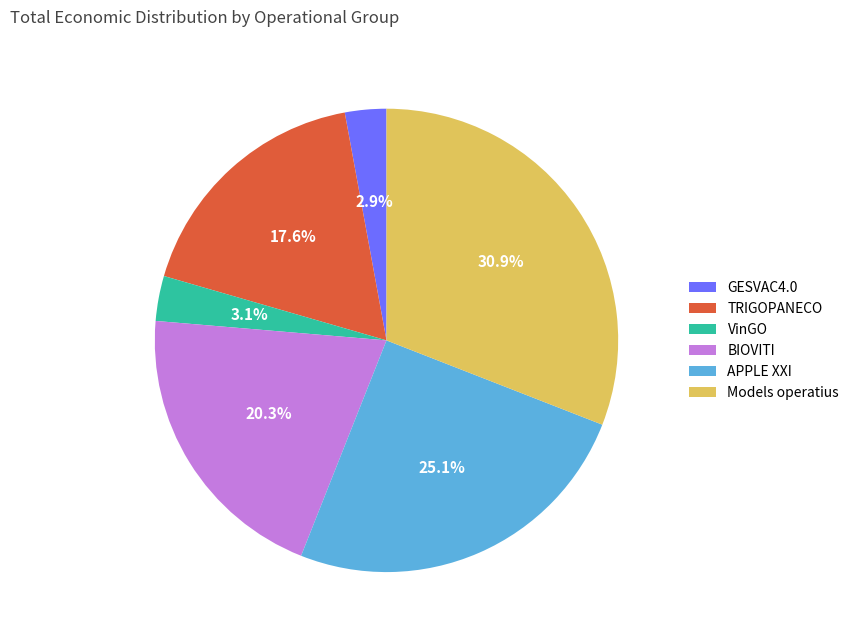

Count the number of slices in the pie.

6